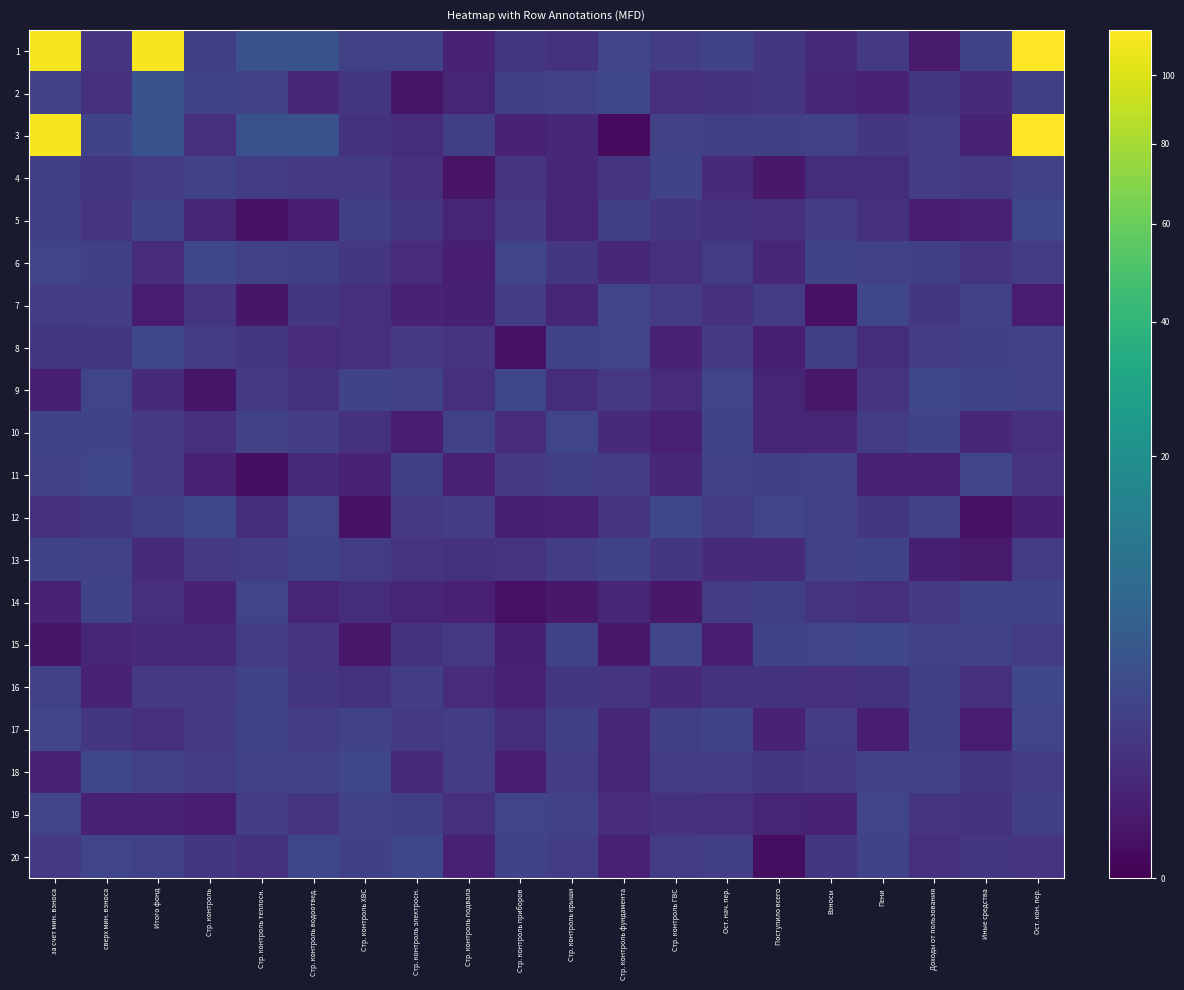

At how many categories does at least one series exceed 107?

3